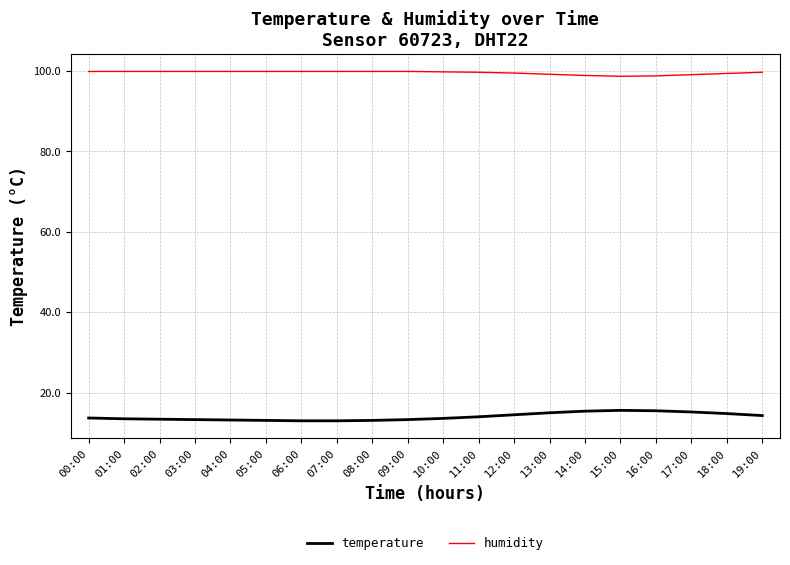

Rank the series by their average value, from highest to lowest.

humidity, temperature